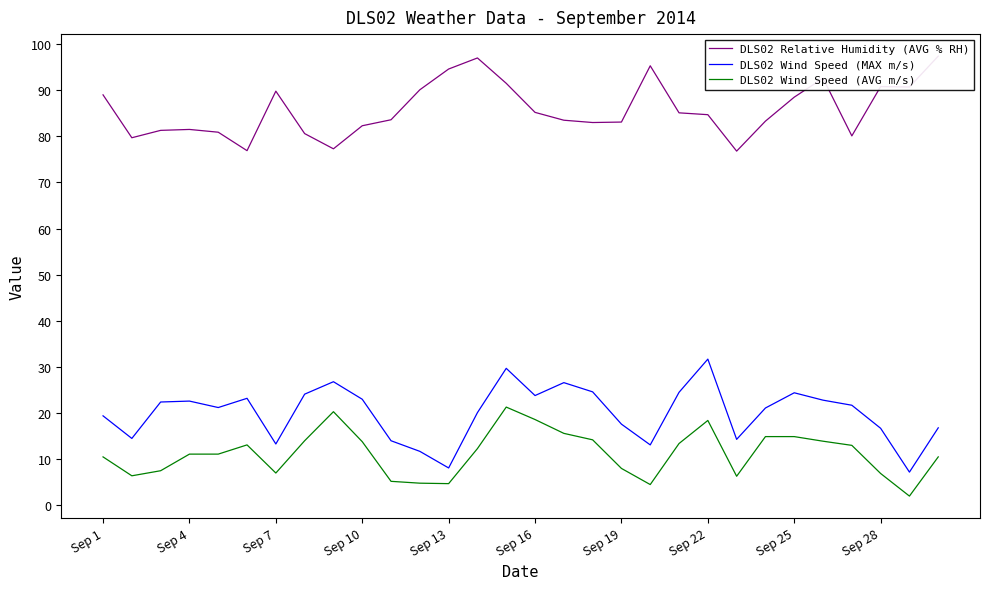

True or false: DLS02 Wind Speed (MAX m/s) has a value of 8.1 at Sep 13.

True